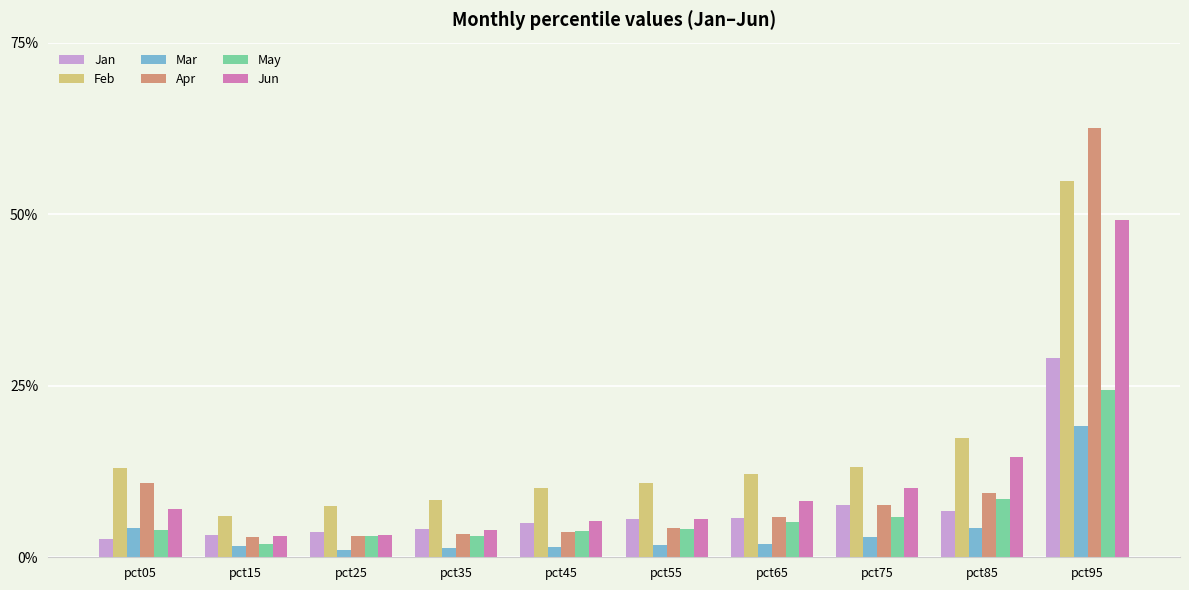

The value of Mar at pct35 is 0.0. True or false?

False